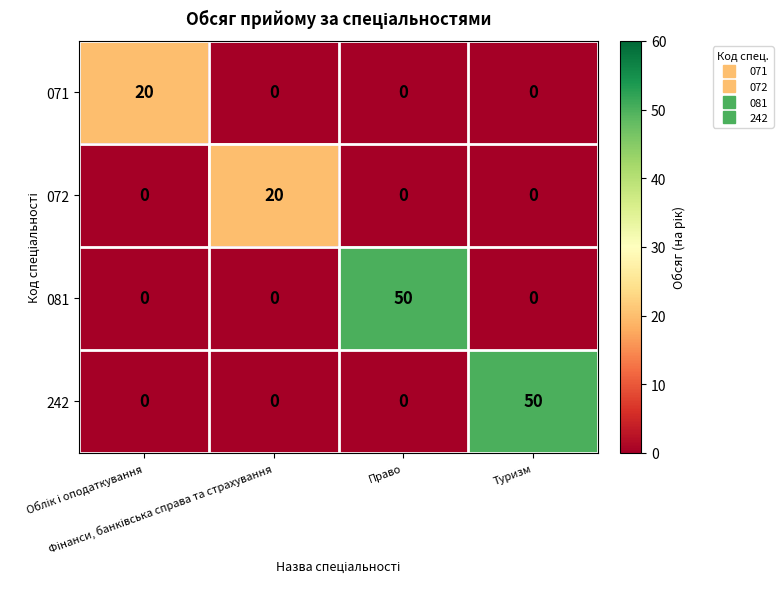

What is the difference between the maximum and minimum values in the 071 series?

20